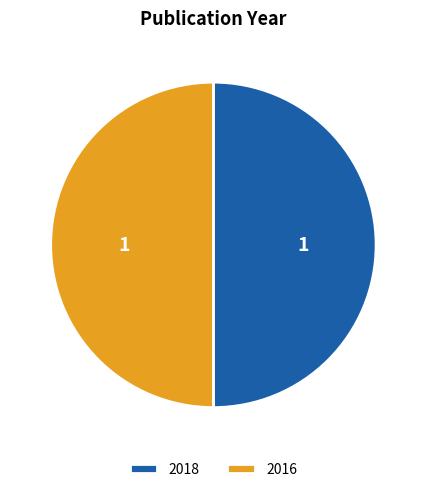

Is it true that 2016 is 42% of the pie?

False